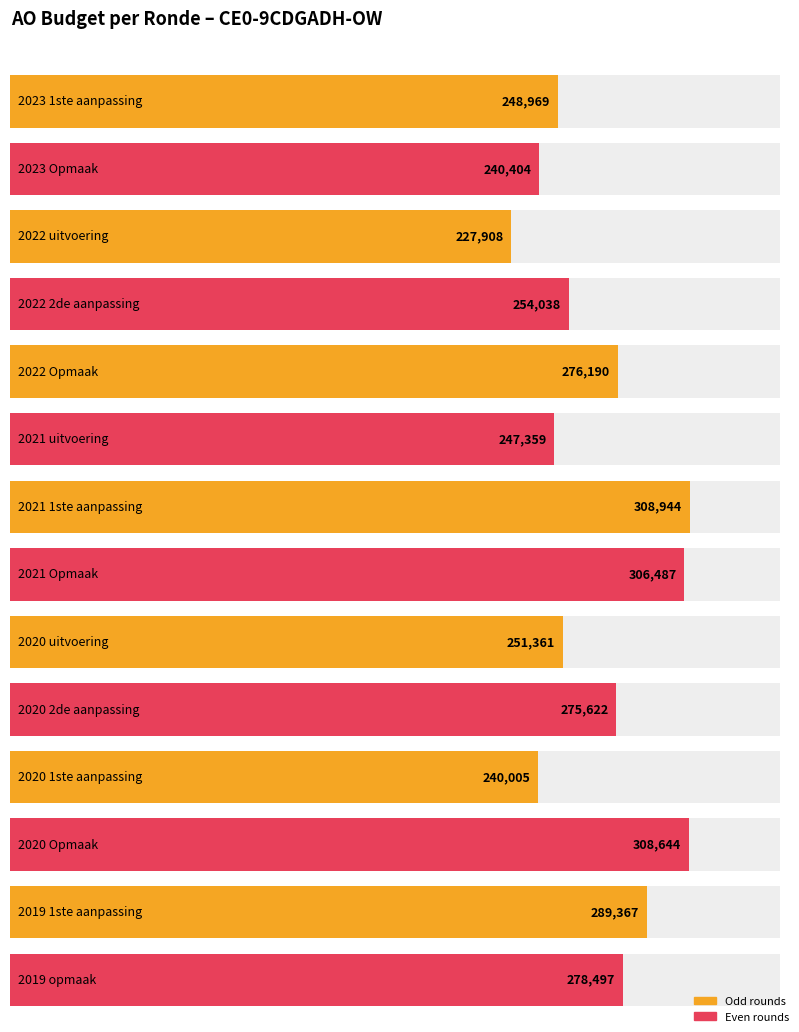

What is the difference between the values at 2020 Opmaak and 2019 opmaak?

30147